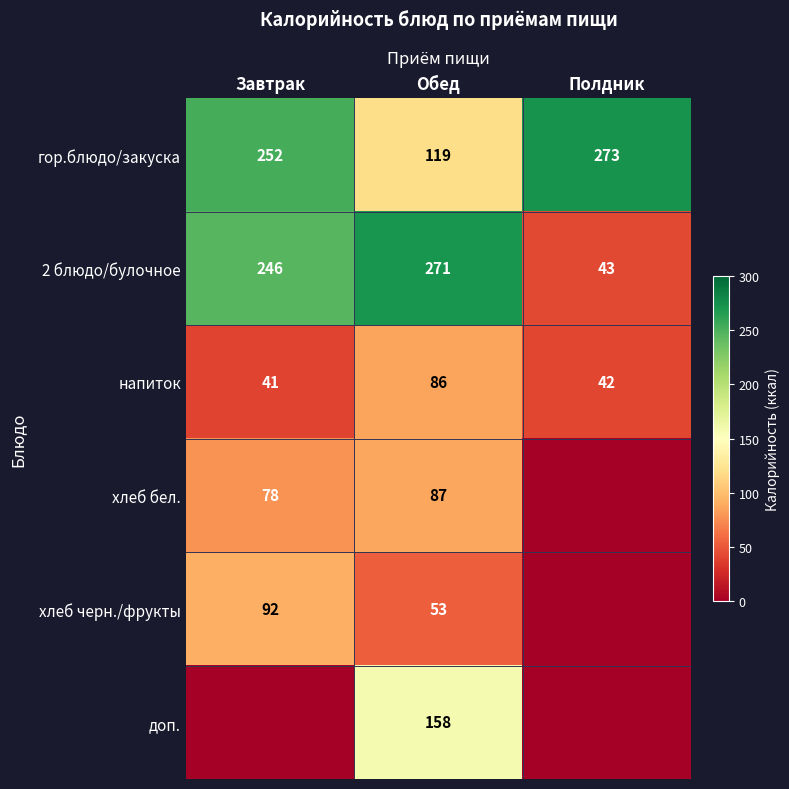

Is the value of 2 блюдо/булочное at Обед greater than the value of доп. at Обед?

Yes